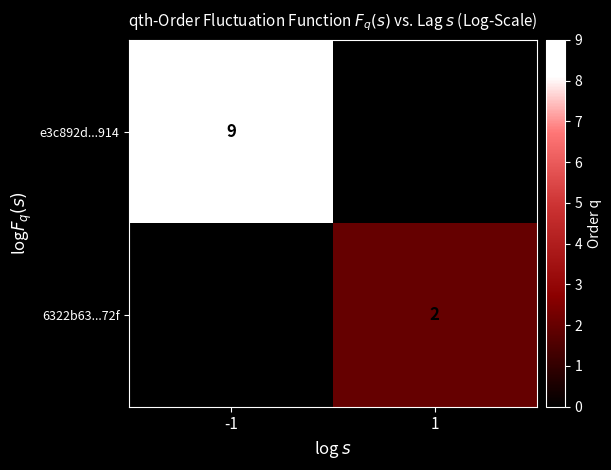

True or false: 6322b63...72f has a value of 2 at 1.

True